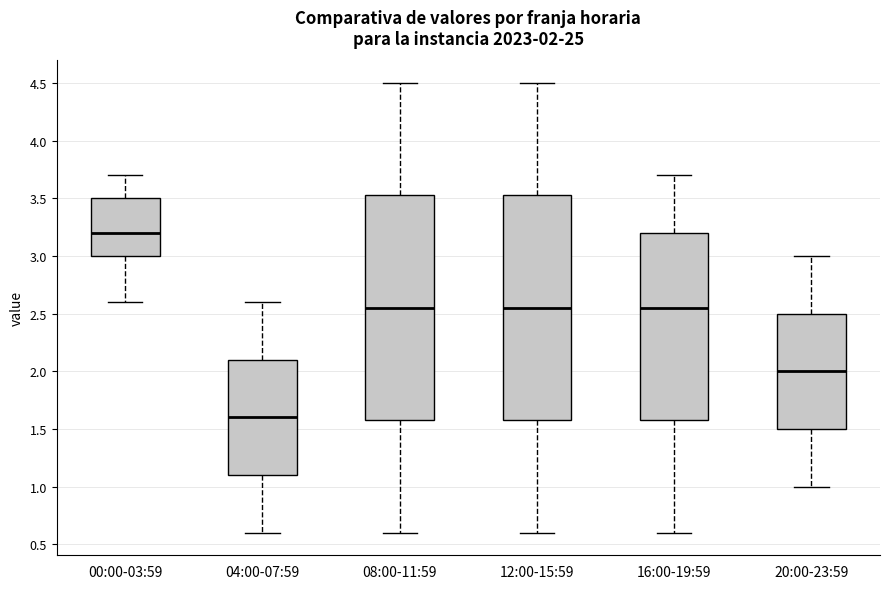

Which box's median line is the highest?

00:00-03:59